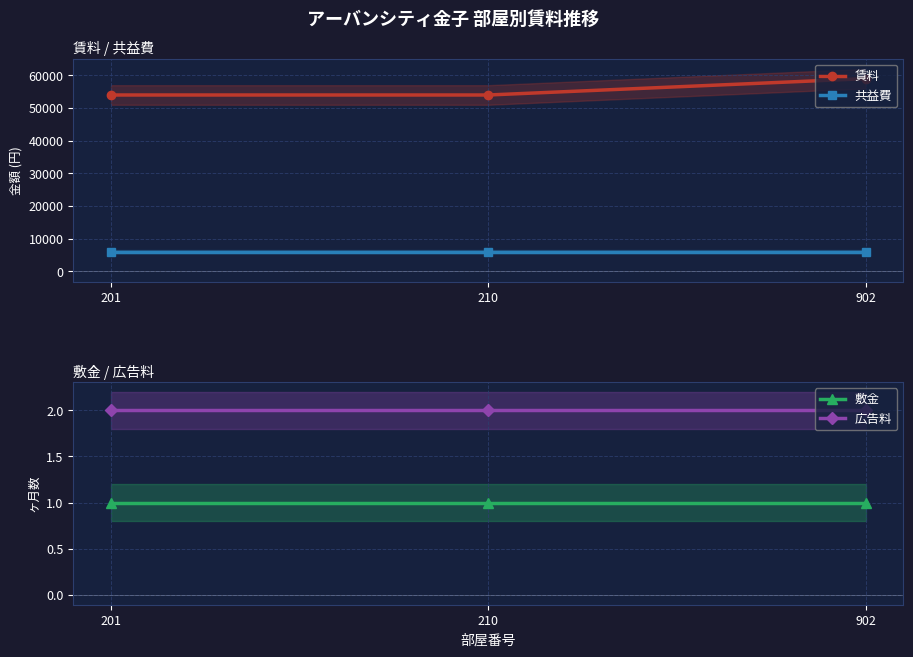

True or false: 広告料 has a value of 2 at 210.

True